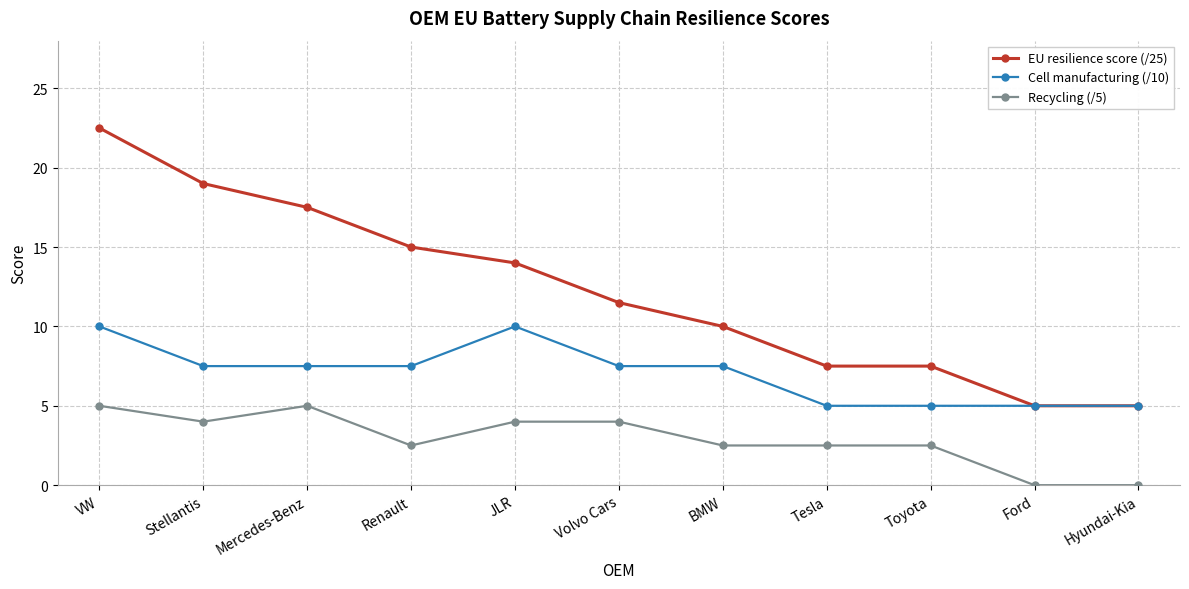

What is the label of the 11th point from the left?

Hyundai-Kia